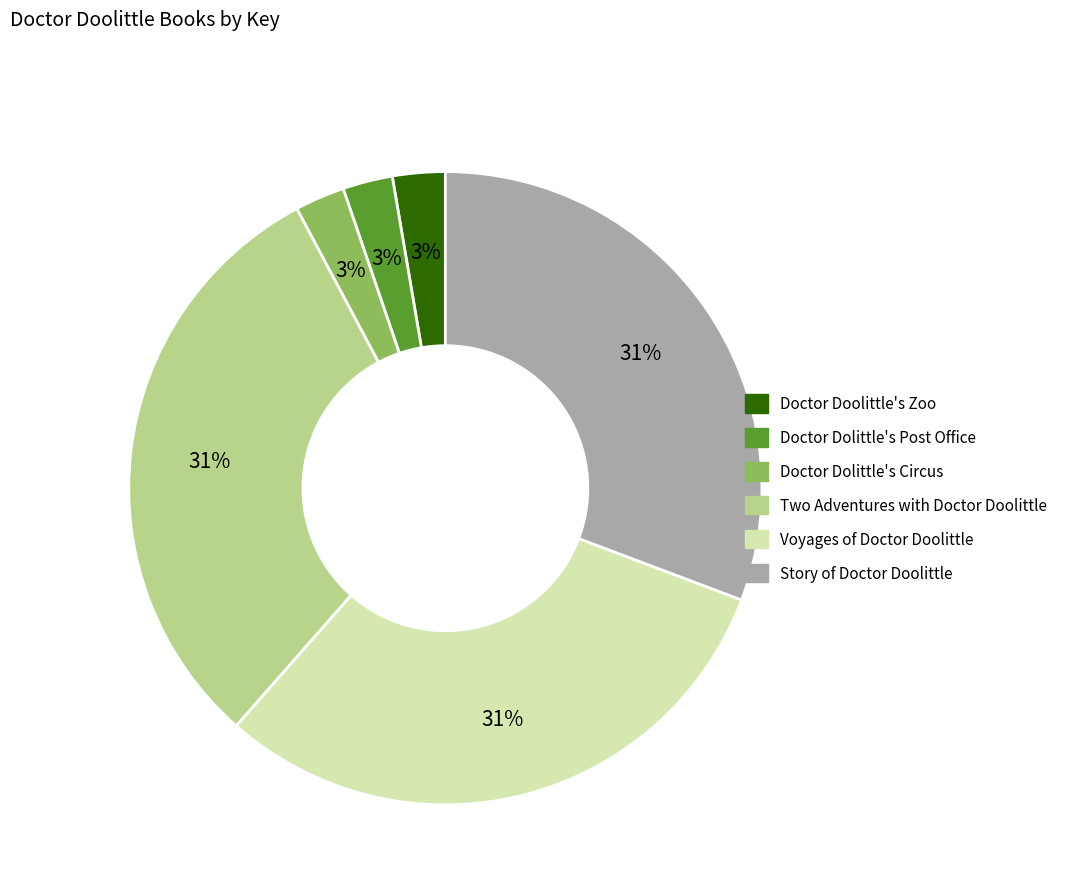

To the nearest percent, what percentage of the pie is Doctor Dolittle's Circus?

3%